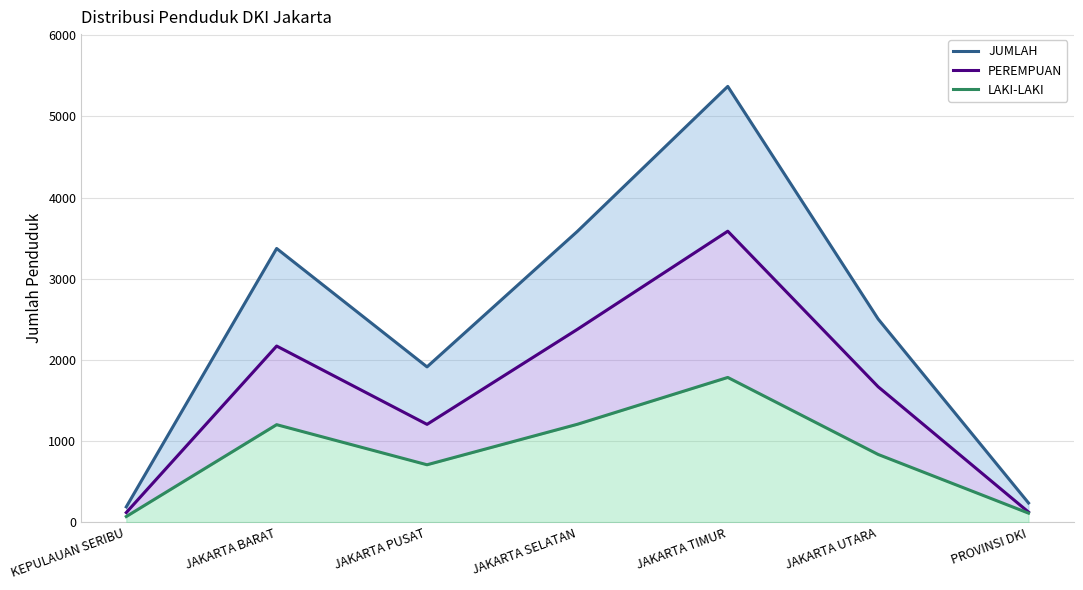

Which category has the highest value across all series?

JAKARTA TIMUR